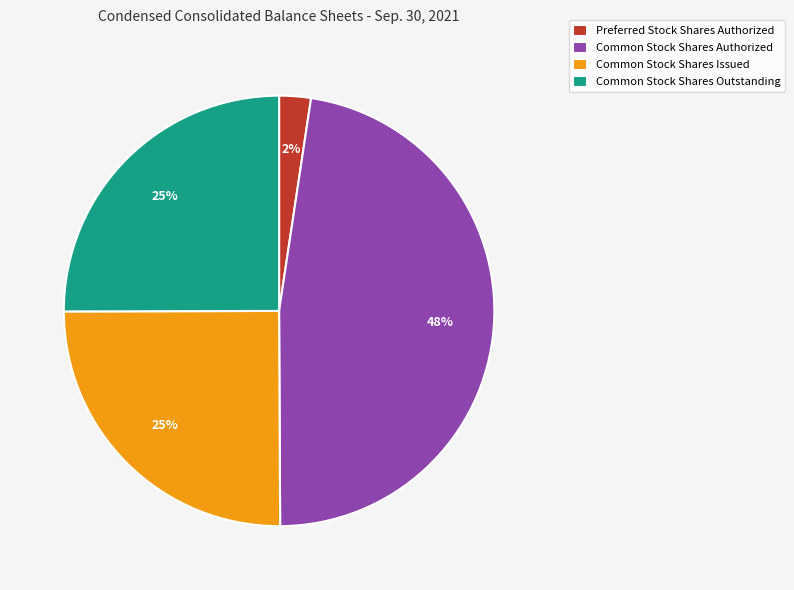

To the nearest percent, what is the difference between the Common Stock Shares Authorized and Common Stock Shares Outstanding slice percentages?

23%